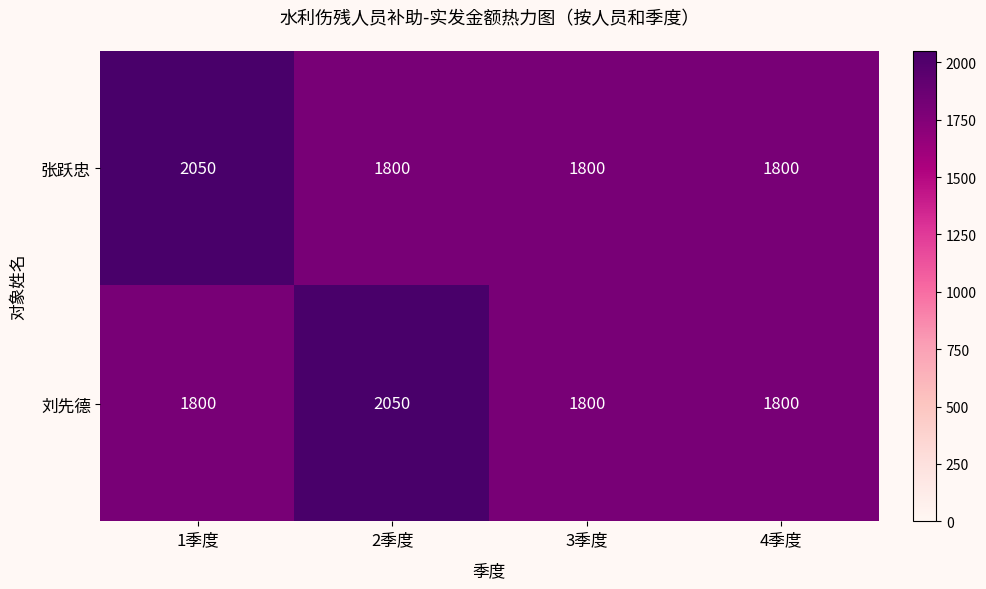

What is the difference between the highest and lowest values at 2季度?

250